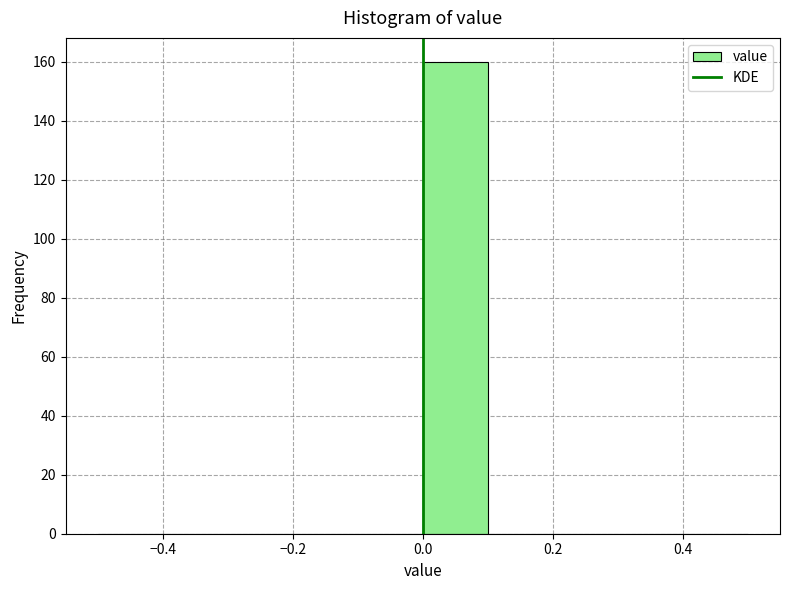

Over which range of the x-axis is the bar tallest?

0.0 to 0.1